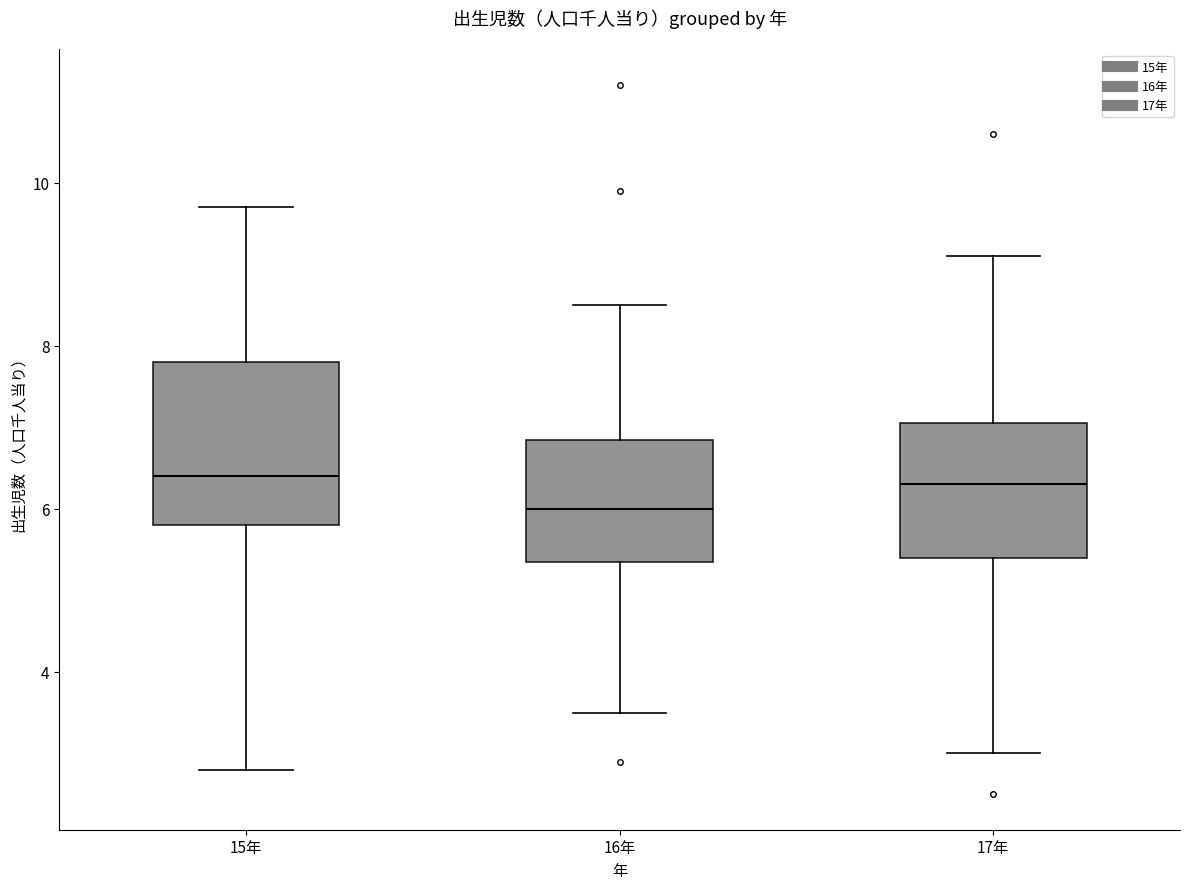

Reading left to right, transcribe this box plot: for each box, give where its median line is, the range the box spans, and where its two whiskers end, as read against the y-axis. The values are not printed on the chart, so give them approximately, as read against the axis.

15年: median 6.4, box 5.8 to 7.8, whiskers 2.8 to 9.8
16年: median 6.0, box 5.4 to 6.8, whiskers 3.6 to 8.6
17年: median 6.4, box 5.4 to 7.0, whiskers 3.0 to 9.2